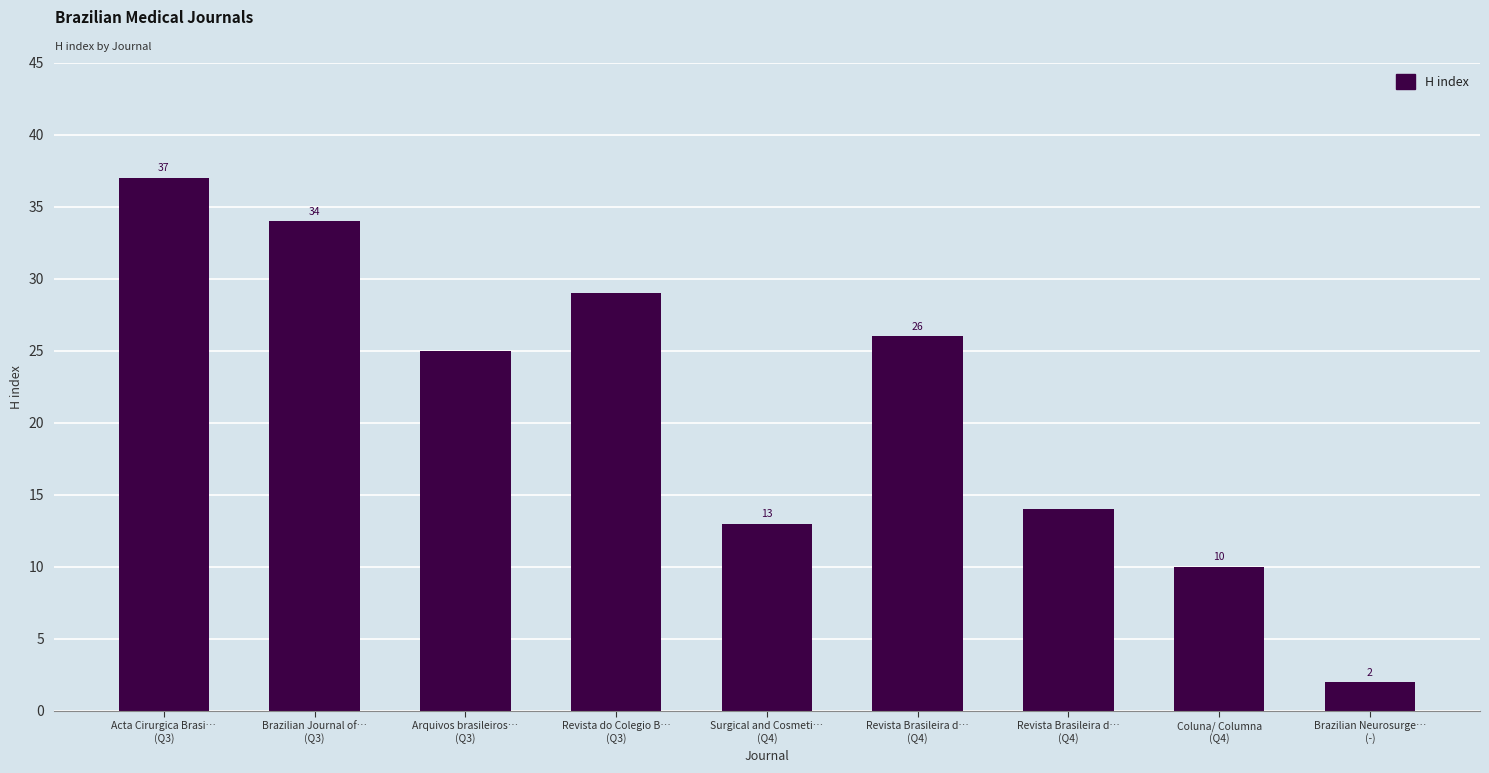

Are the bars horizontal?

No